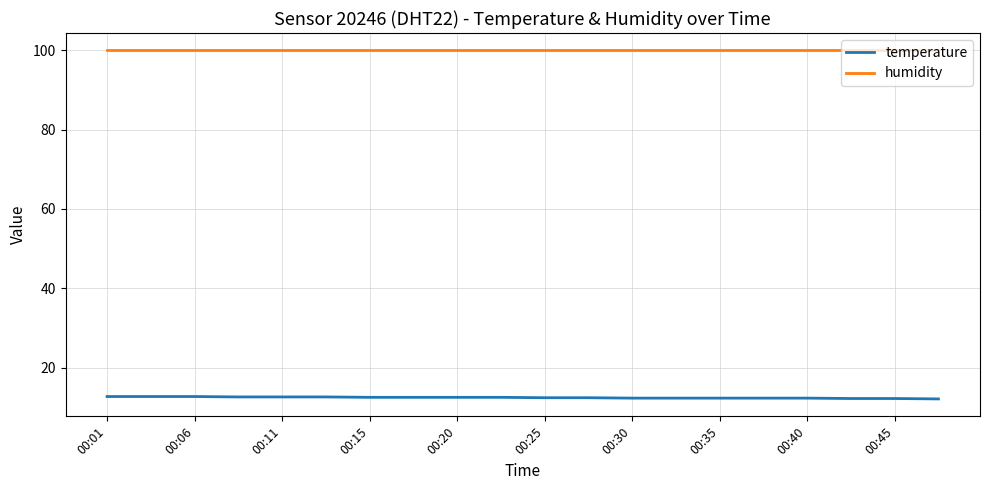

How many temperature values are between 12 and 13?

20